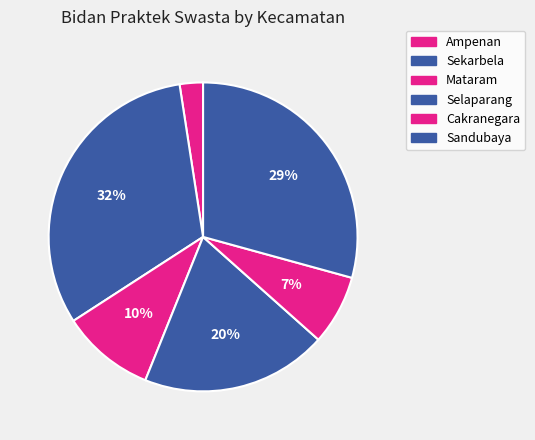

What is the change in value from Ampenan to Cakranegara?

+2